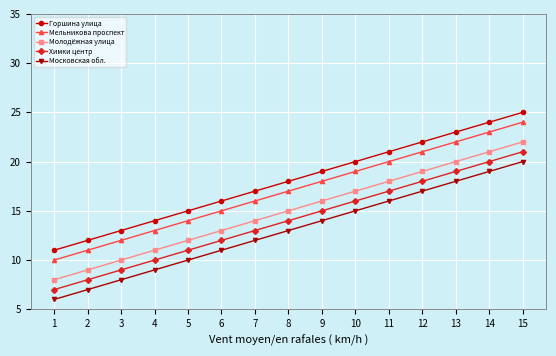

What is the average value of the Мельникова проспект series?

17